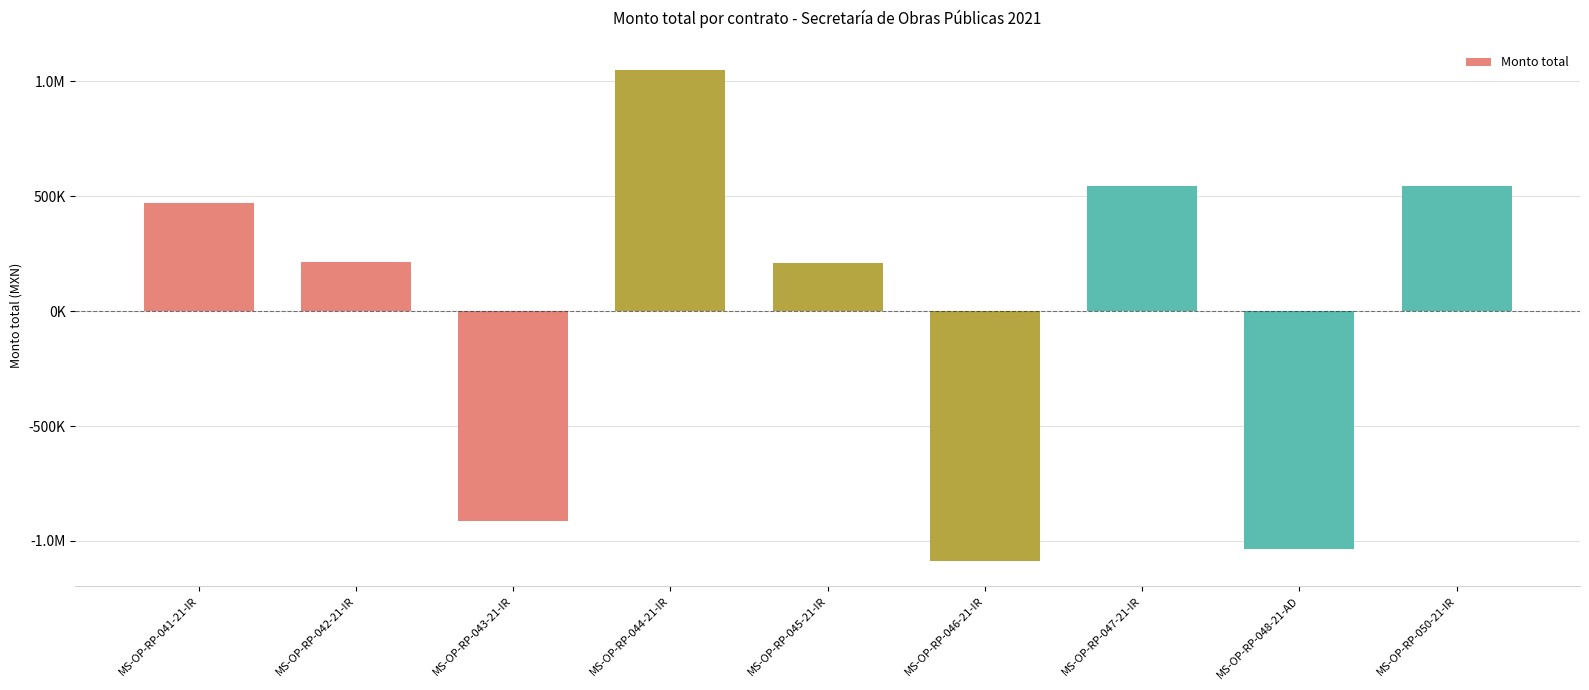

Are the bars horizontal?

No